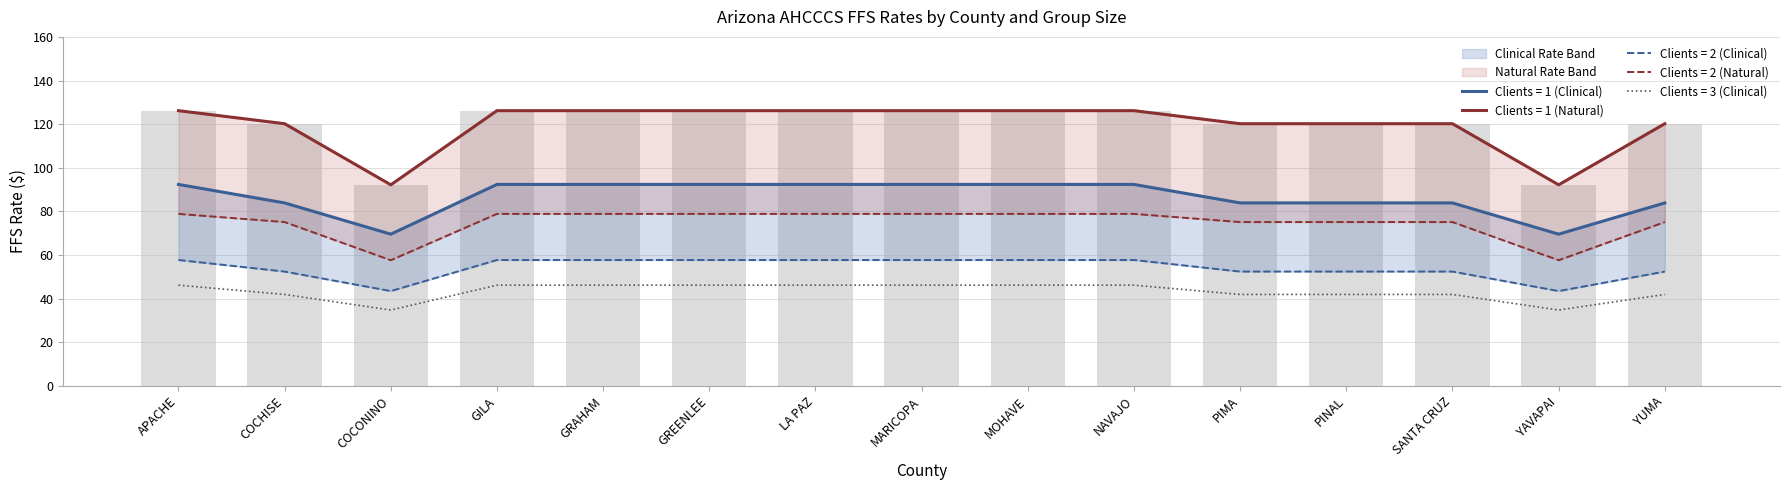

Is the value of Clients = 2 (Clinical) at YAVAPAI greater than the value of Clients = 3 (Clinical) at YAVAPAI?

Yes